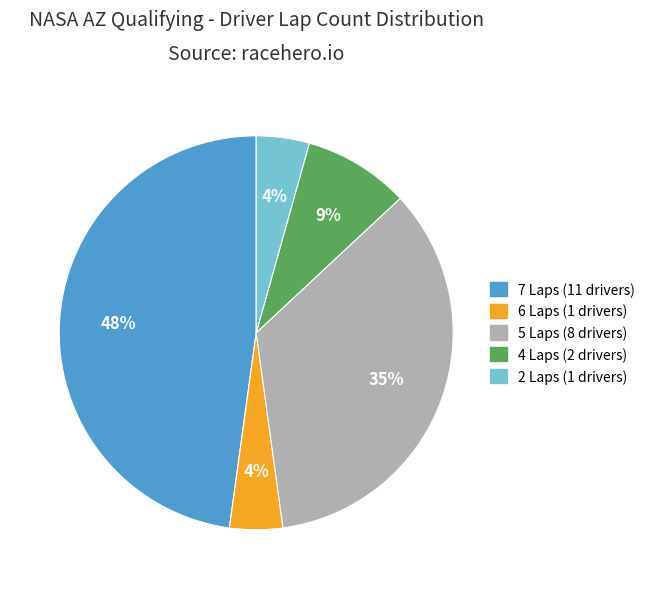

How many slices are in this pie chart?

5